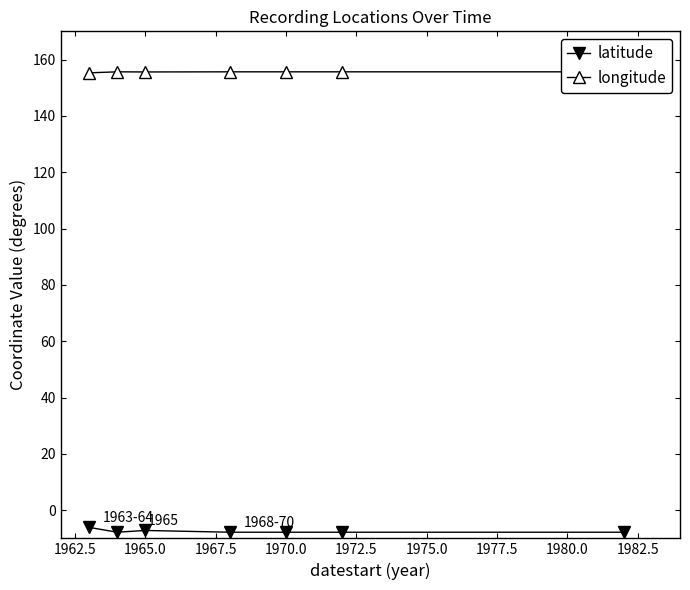

Does the chart display data point markers on the line(s)?

Yes